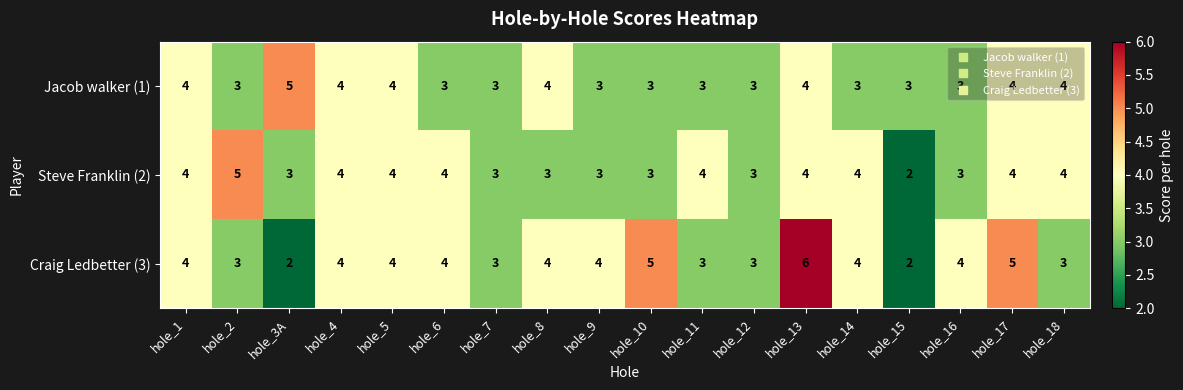

Which series has the largest range (max minus min)?

Craig Ledbetter (3)